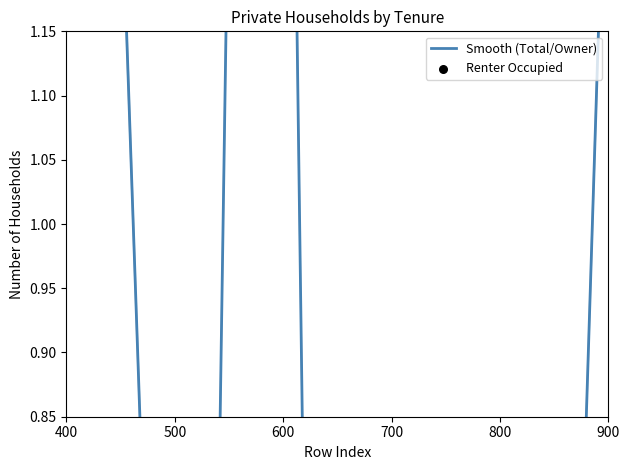

Which series has the widest spread of Y values?

Smooth (Total/Owner)